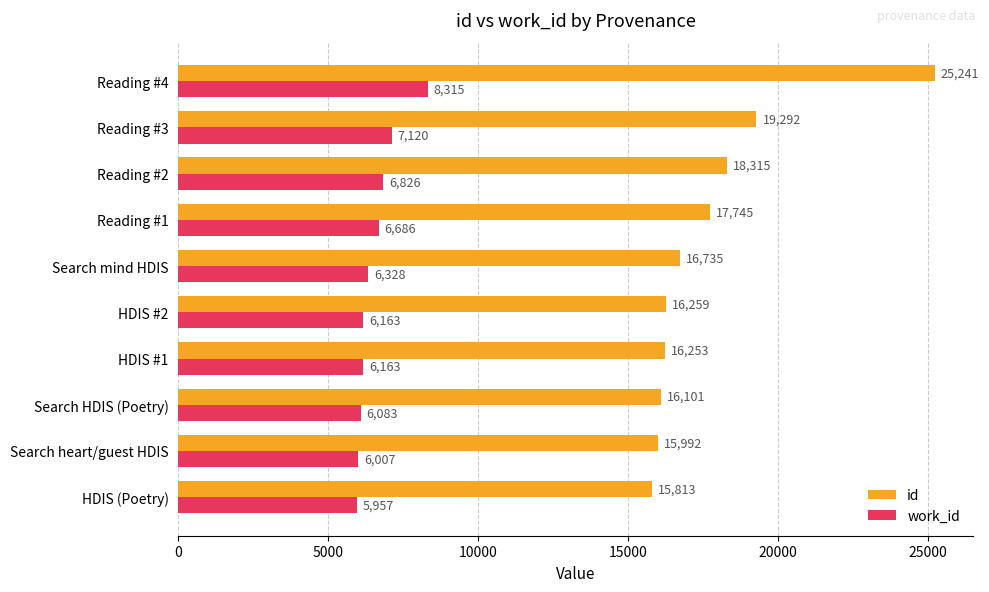

At which category is the sum across all series the highest?

Reading #4